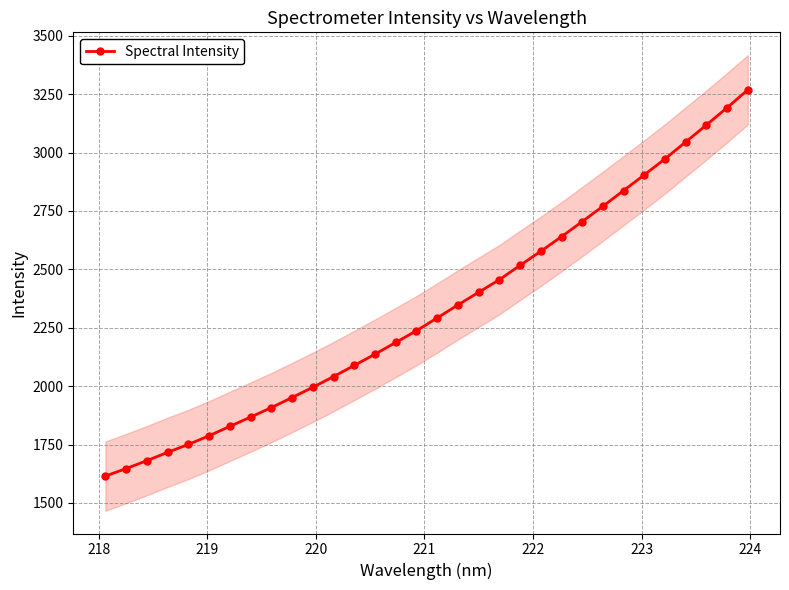

What is the value of the Spectral Intensity point at the 19th from the left?

2401.8